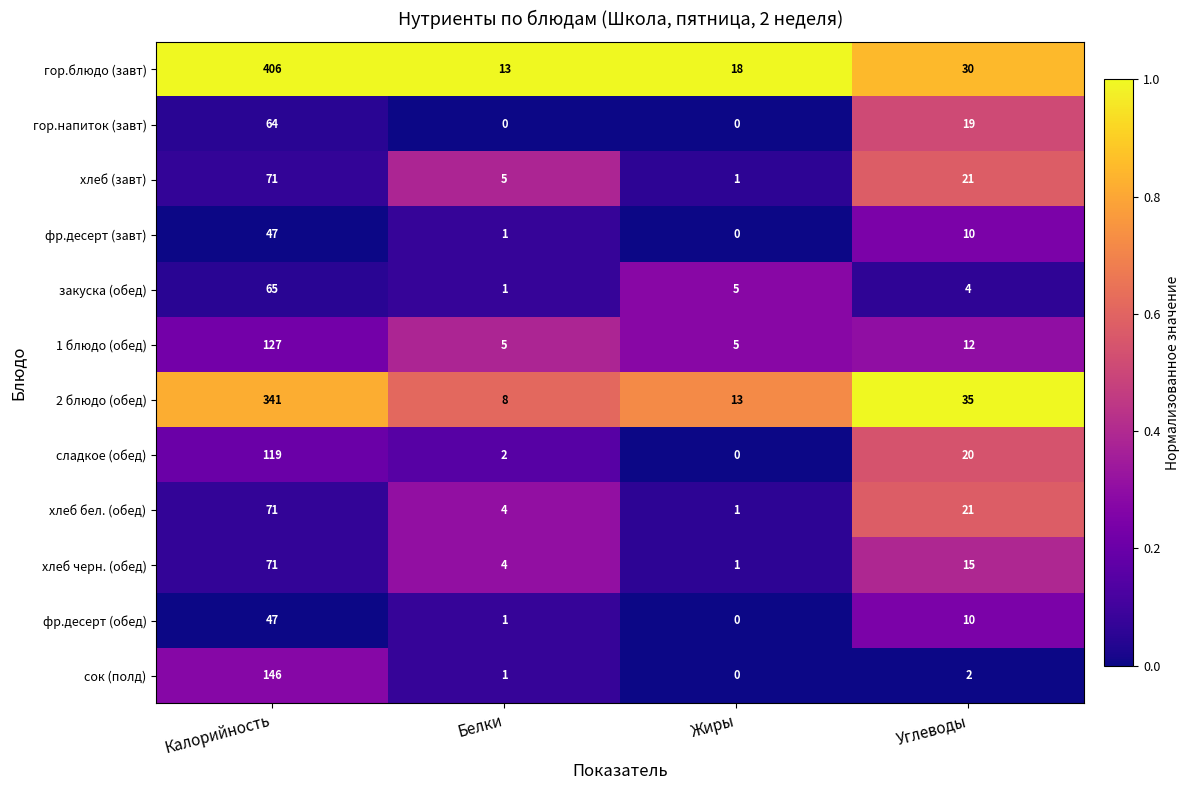

What is the greatest value displayed?

406